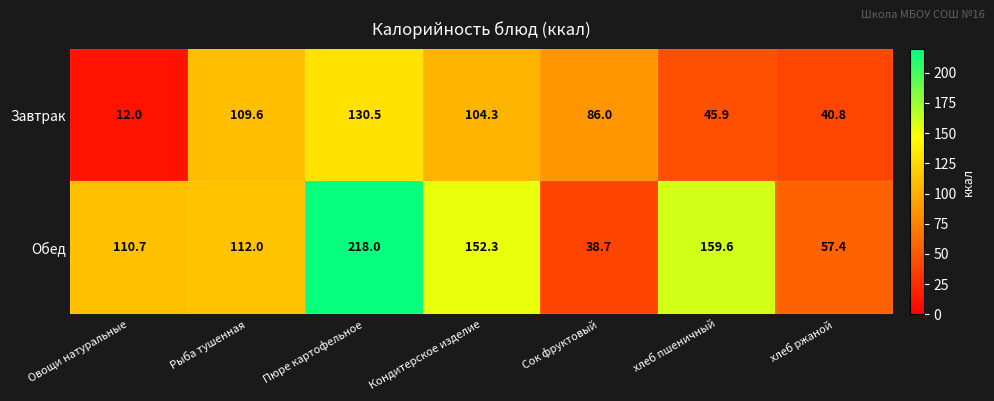

The Завтрак series shows 144.8 at Сок фруктовый. True or false?

False